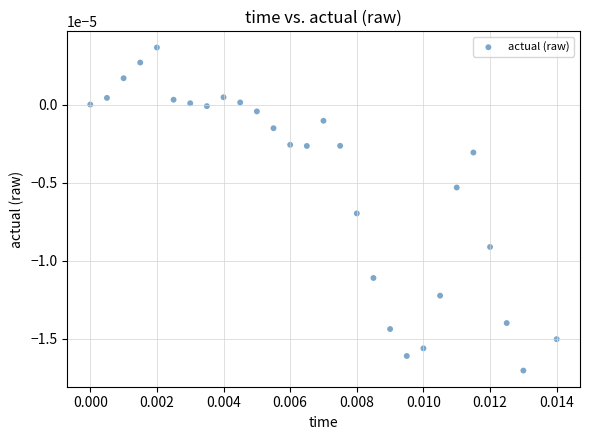

How many points are shown in the scatter plot?

28